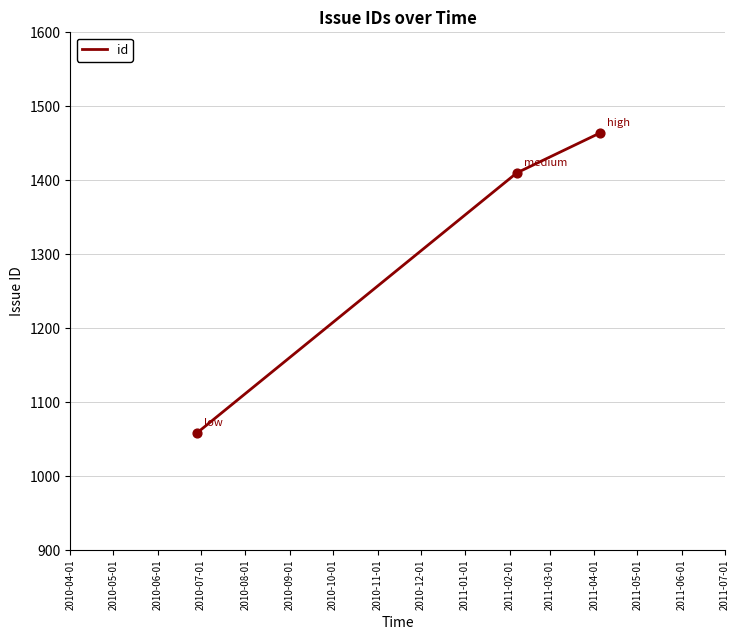

What is the sum of all values?

3932